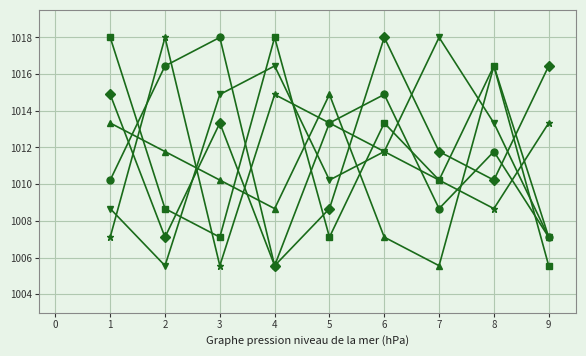

How many series are shown in this chart?

6